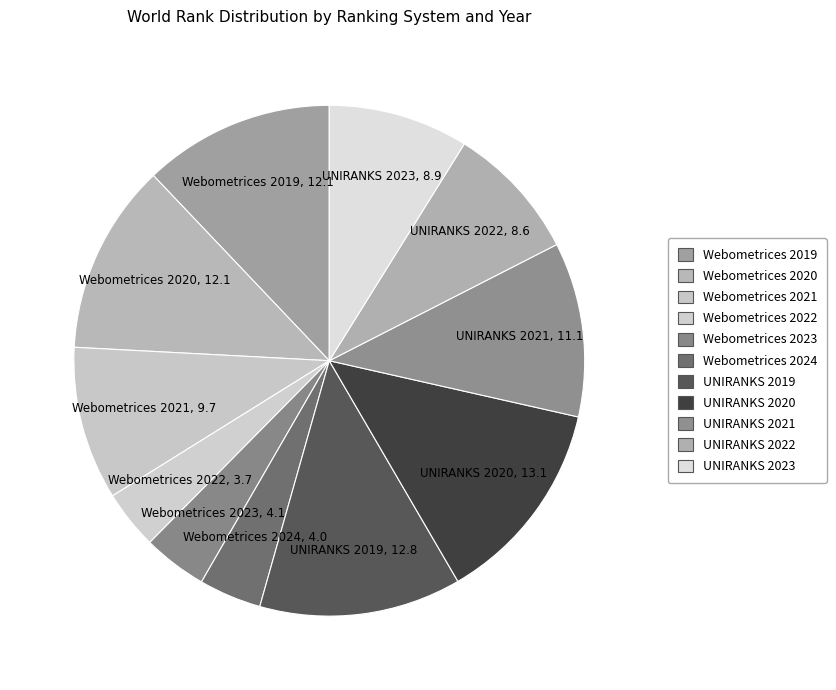

How many slices are in this pie chart?

11